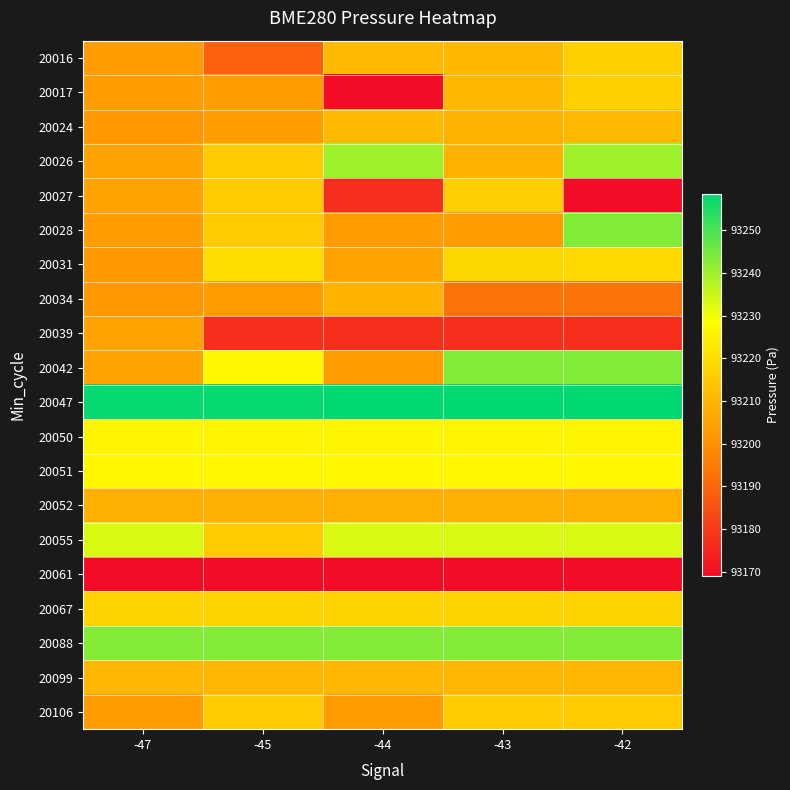

Which category has the highest value across all series?

-44